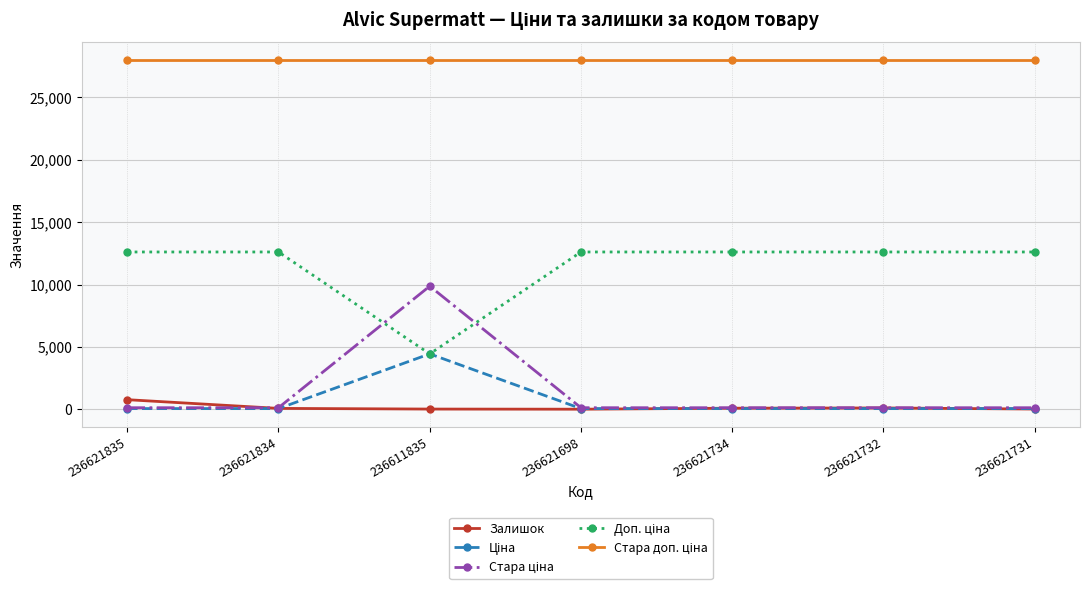

What is the value of the Залишок point at the 1st from the left?

769.0